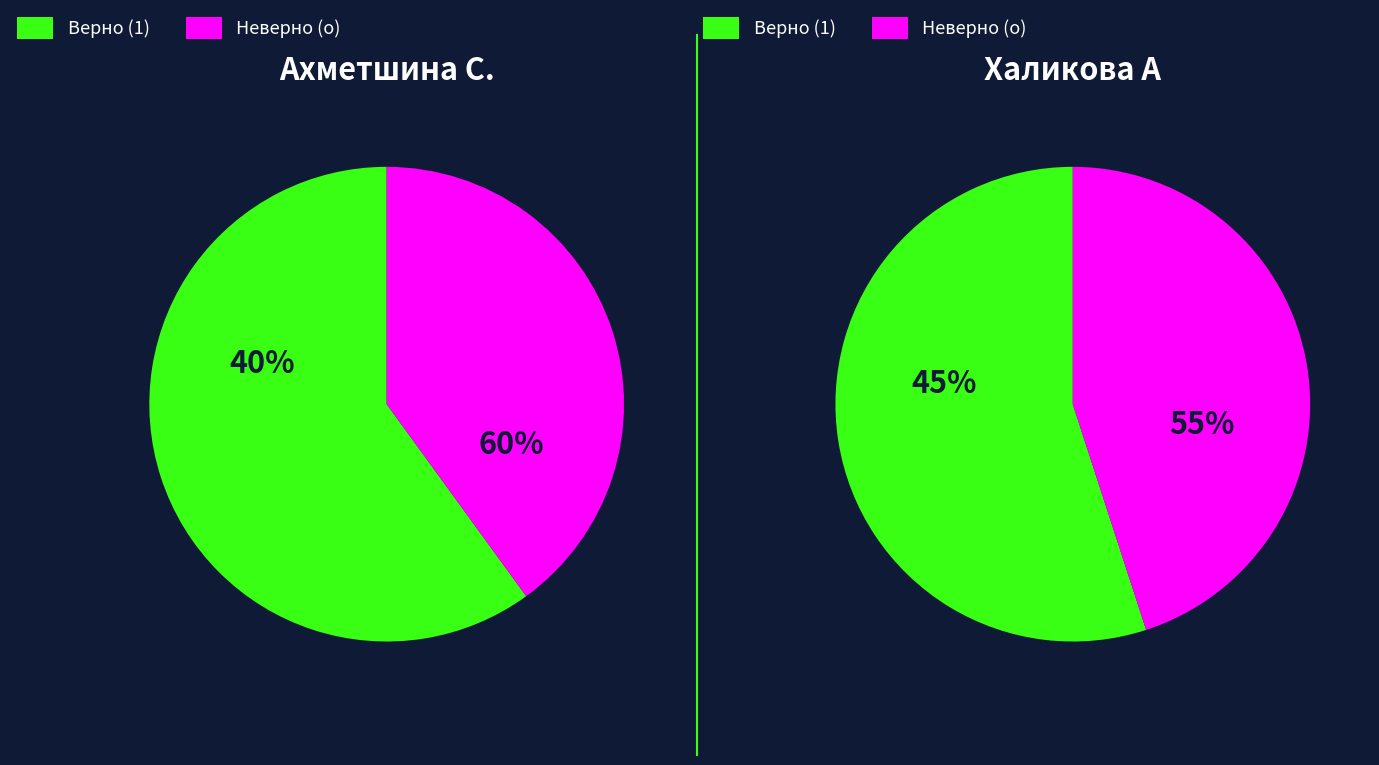

To the nearest percent, what percentage of the pie is Ахметшина С.?

41%